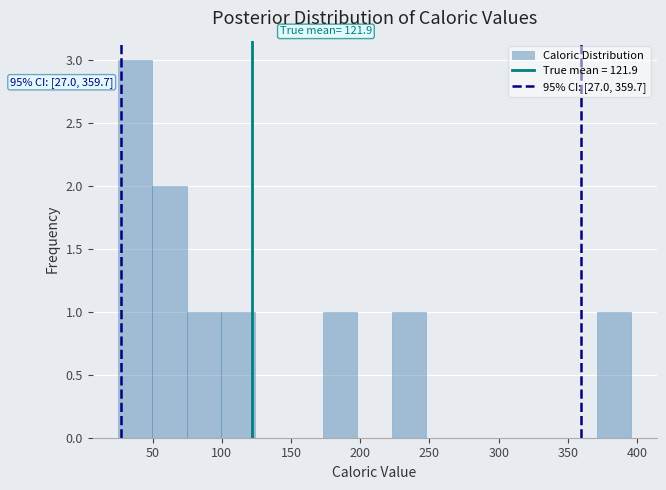

Which range on the x-axis has the tallest bar?

25 to 50